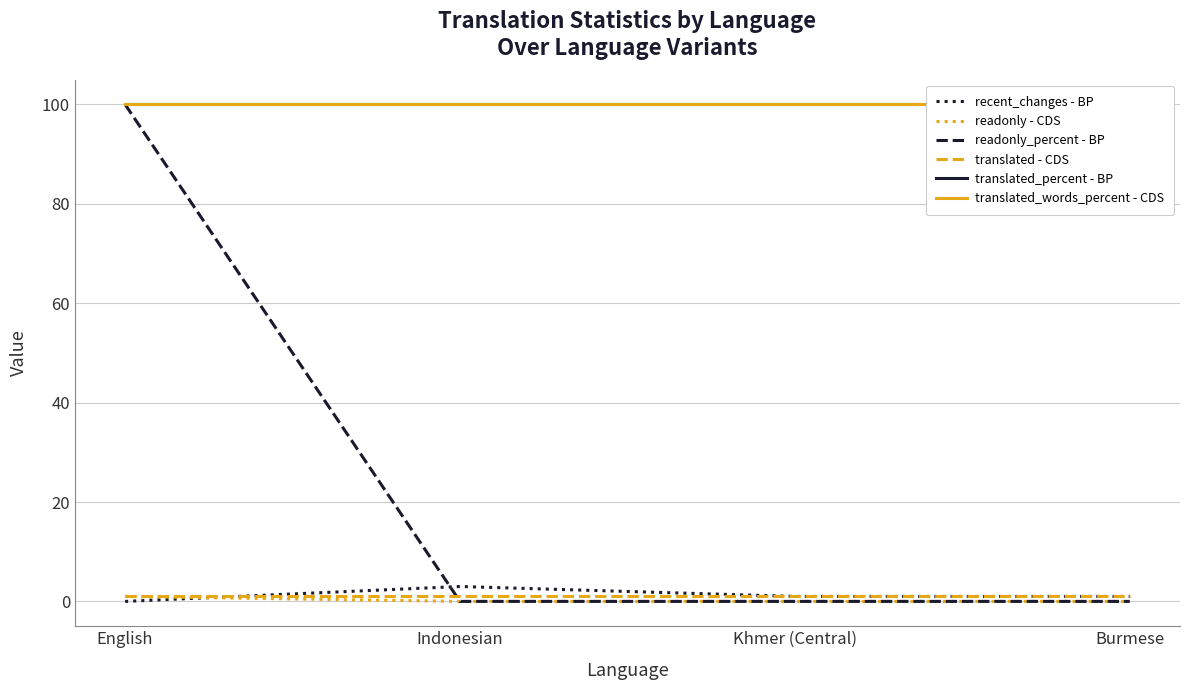

Is this an area chart (filled region under the line)?

No